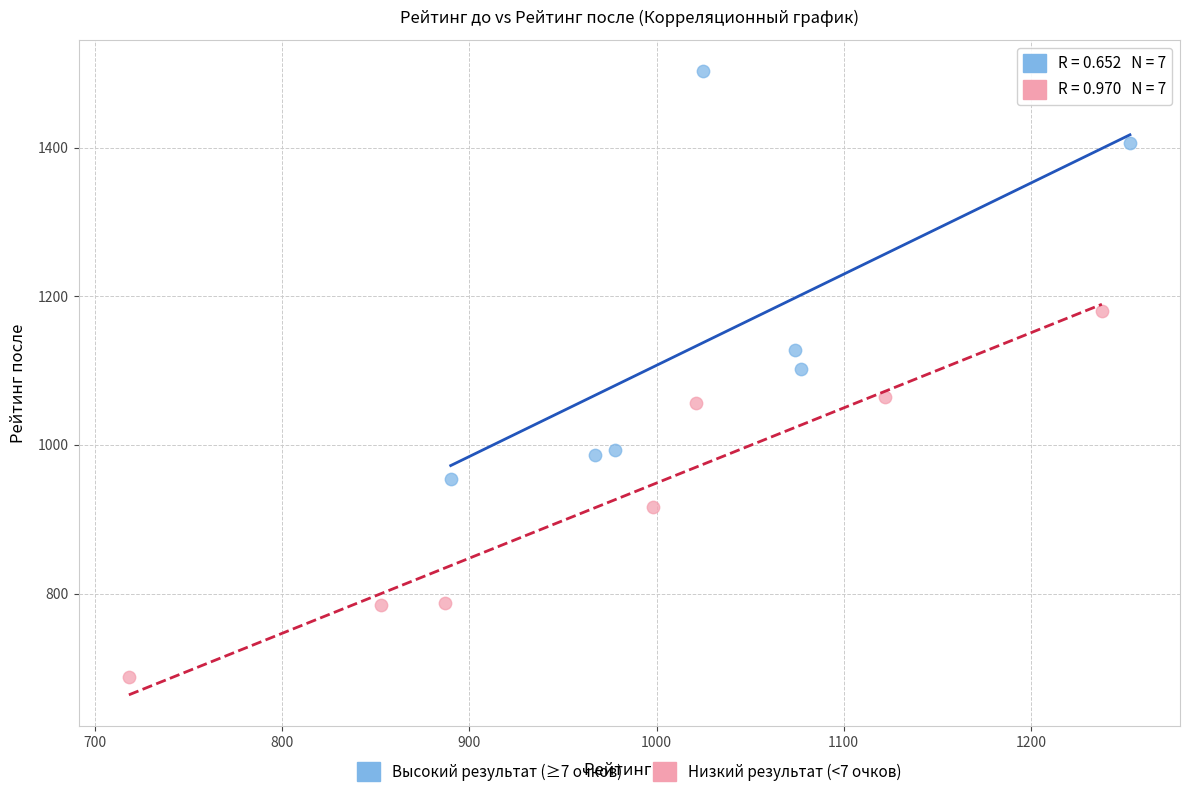

Which series contains the highest Y value?

Высокий результат (≥7 очков)